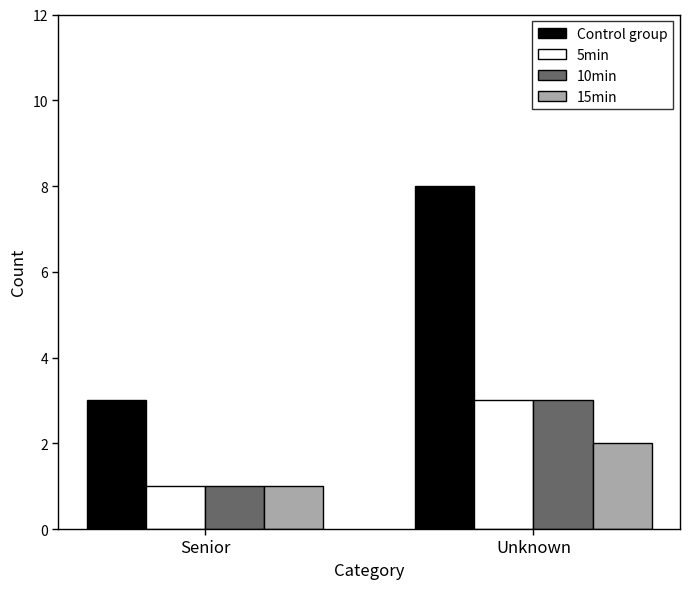

At which label is Control group closest to 5?

Senior